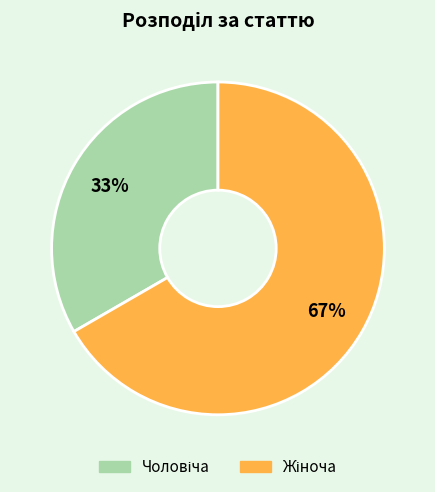

Count the number of slices in the pie.

2